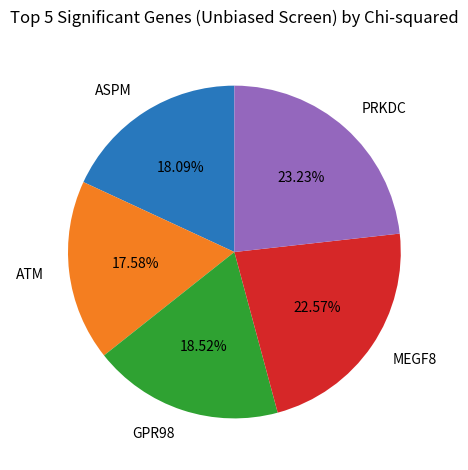

To the nearest percent, what percentage of the pie is GPR98?

19%